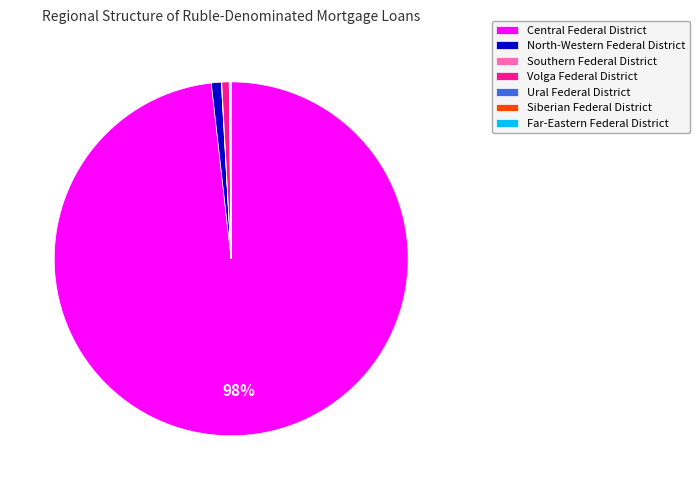

Which category has the biggest portion of the pie?

Central Federal District